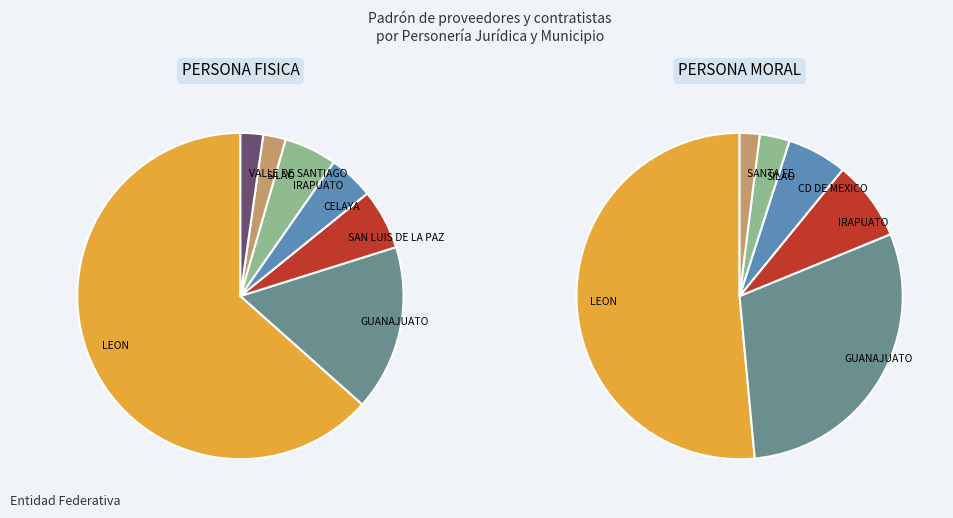

What is the ratio of the value at PERSONA MORAL to the value at PERSONA FISICA?

0.8